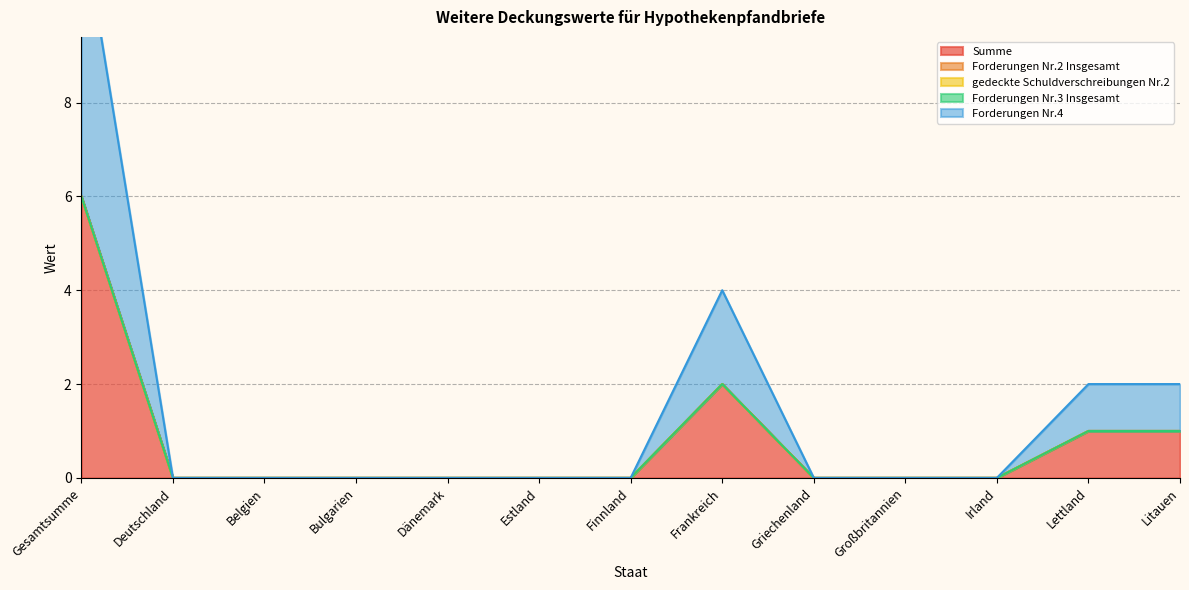

The Forderungen Nr.2 Insgesamt series shows 0 at Belgien. True or false?

True